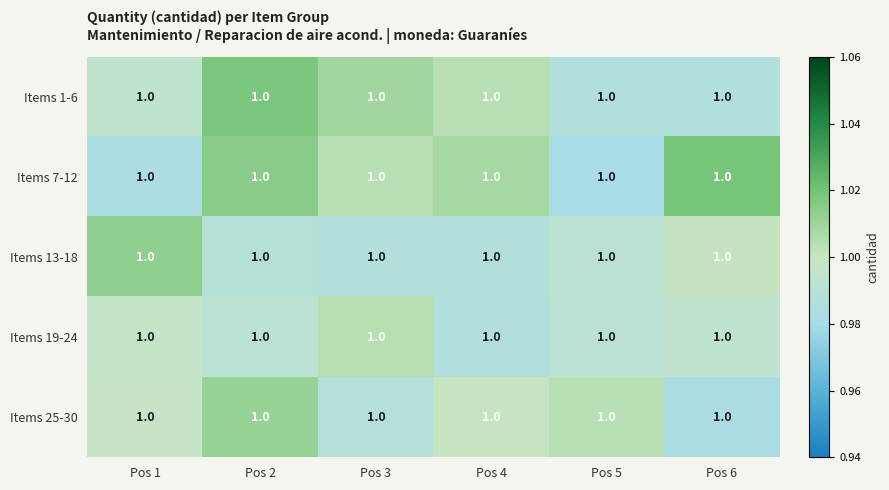

True or false: Items 7-12 has a value of 1.0 at Pos 2.

True